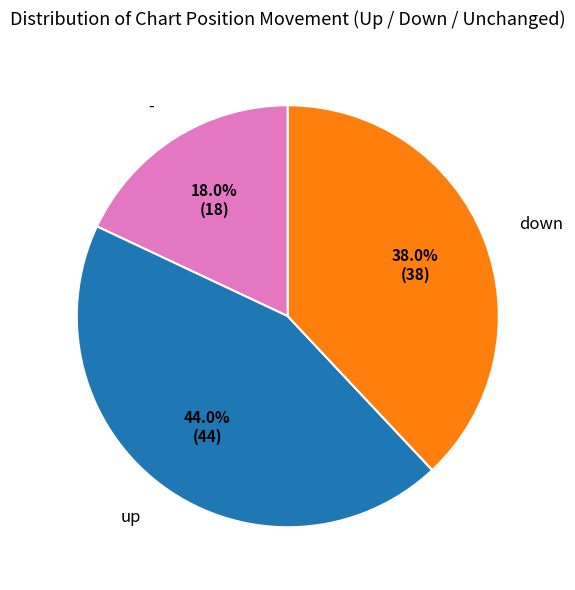

Is down the majority of the pie?

No